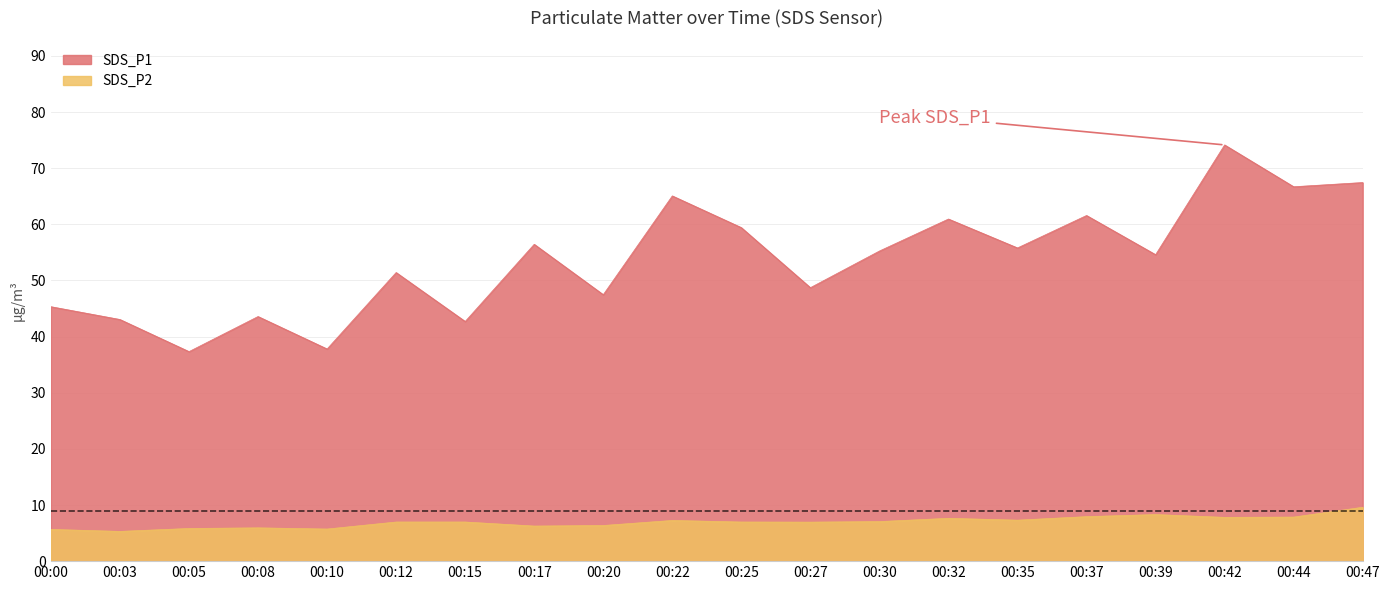

True or false: SDS_P1 and SDS_P2 intersect in this chart.

False